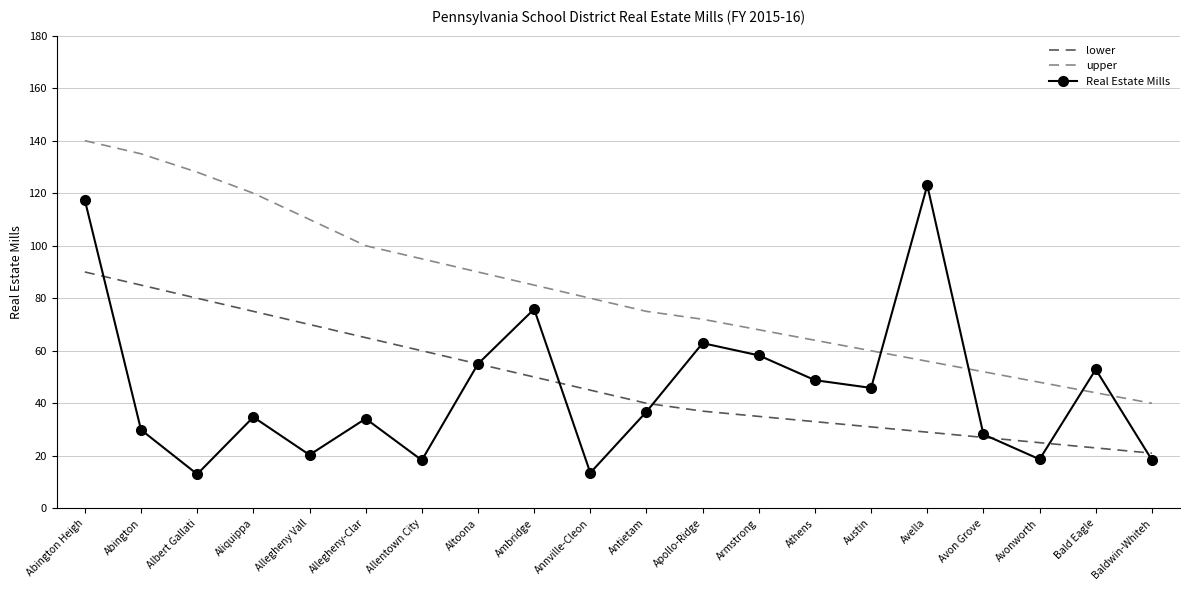

Is it true that upper equals 140.0 at Abington Heigh?

True